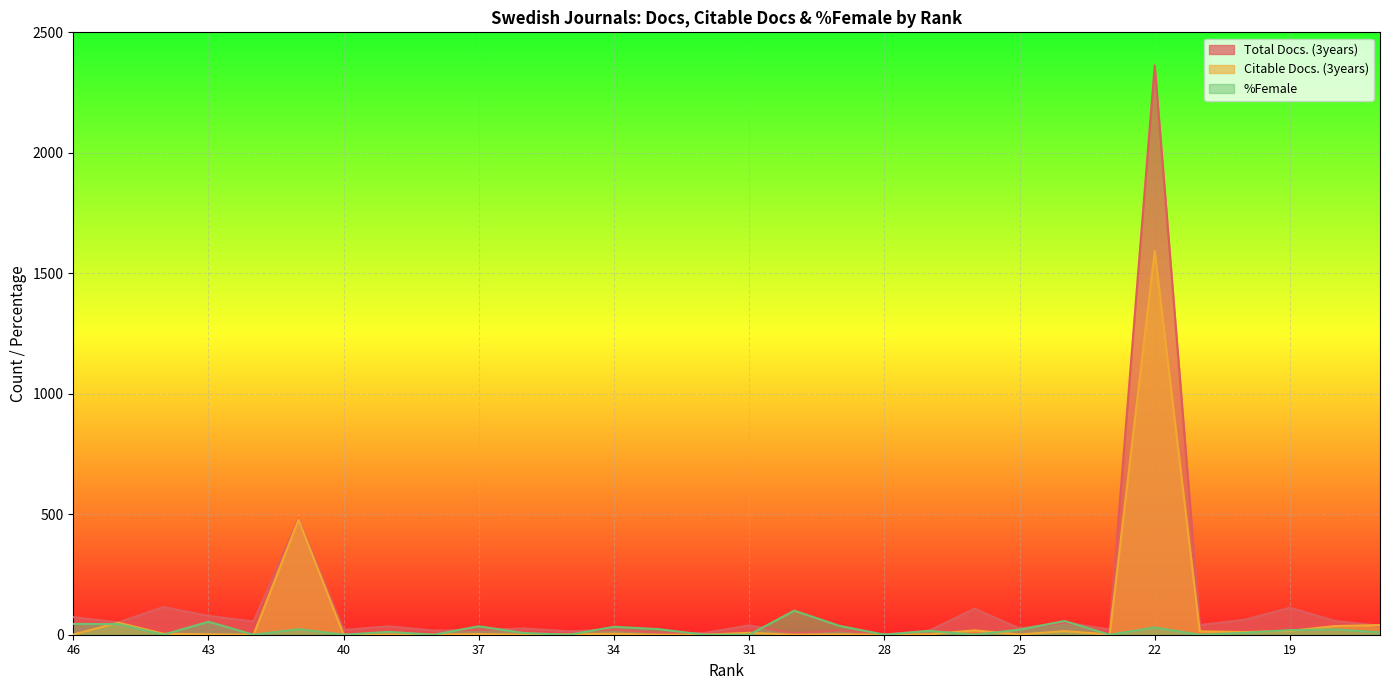

How many lines are shown in the chart?

3